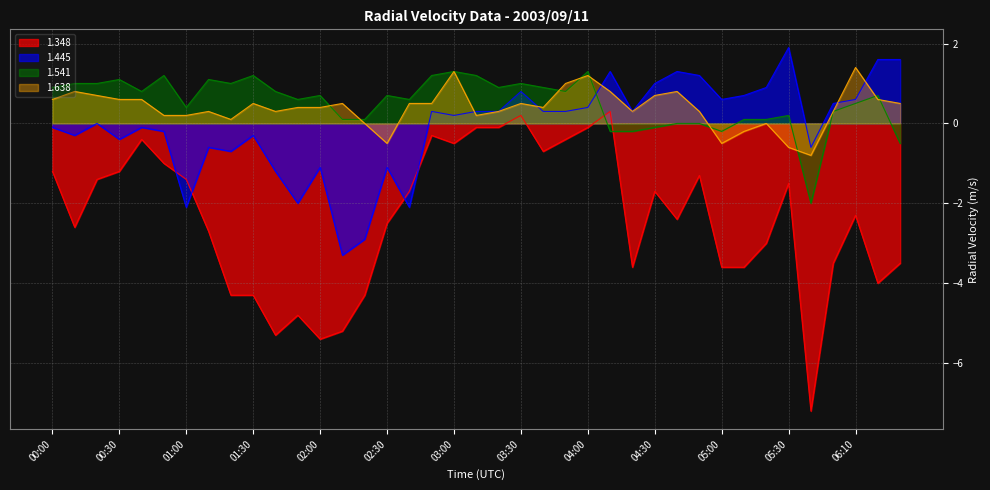

Where do 1.638 and 1.445 first cross each other?

03:00 and 03:10